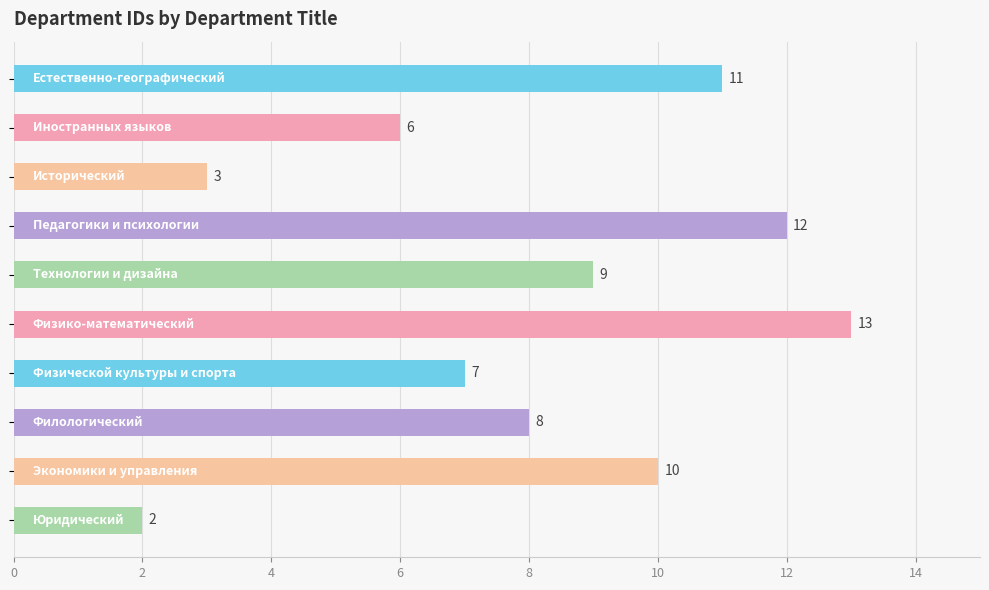

How many data points does each series have?

10